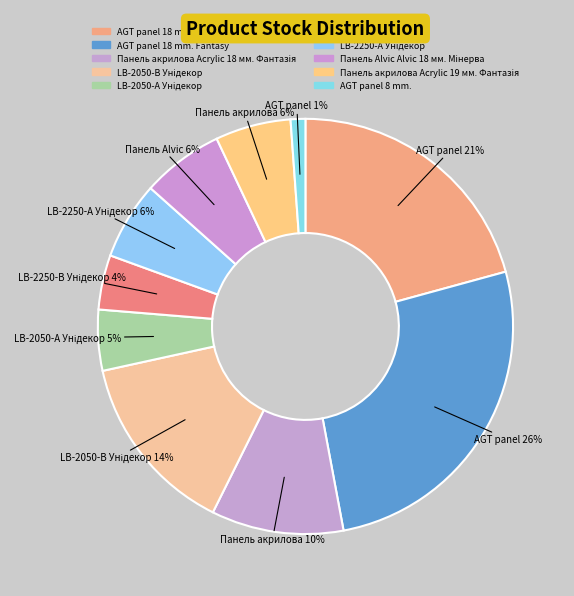

The AGT panel 8 mm. slice represents 1% of the pie. True or false?

True